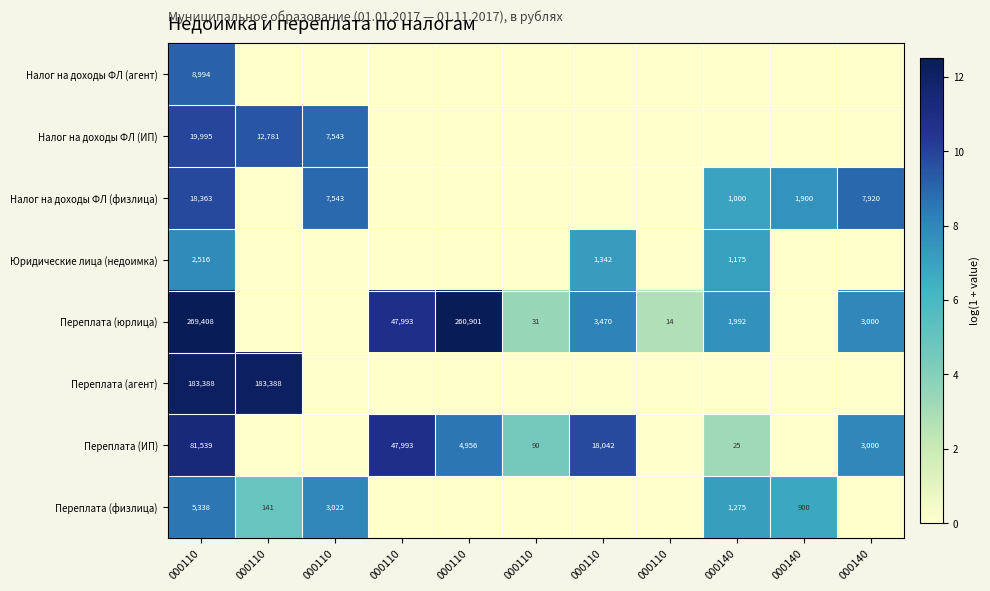

Which series has the largest total across all categories?

Переплата (юрлица)